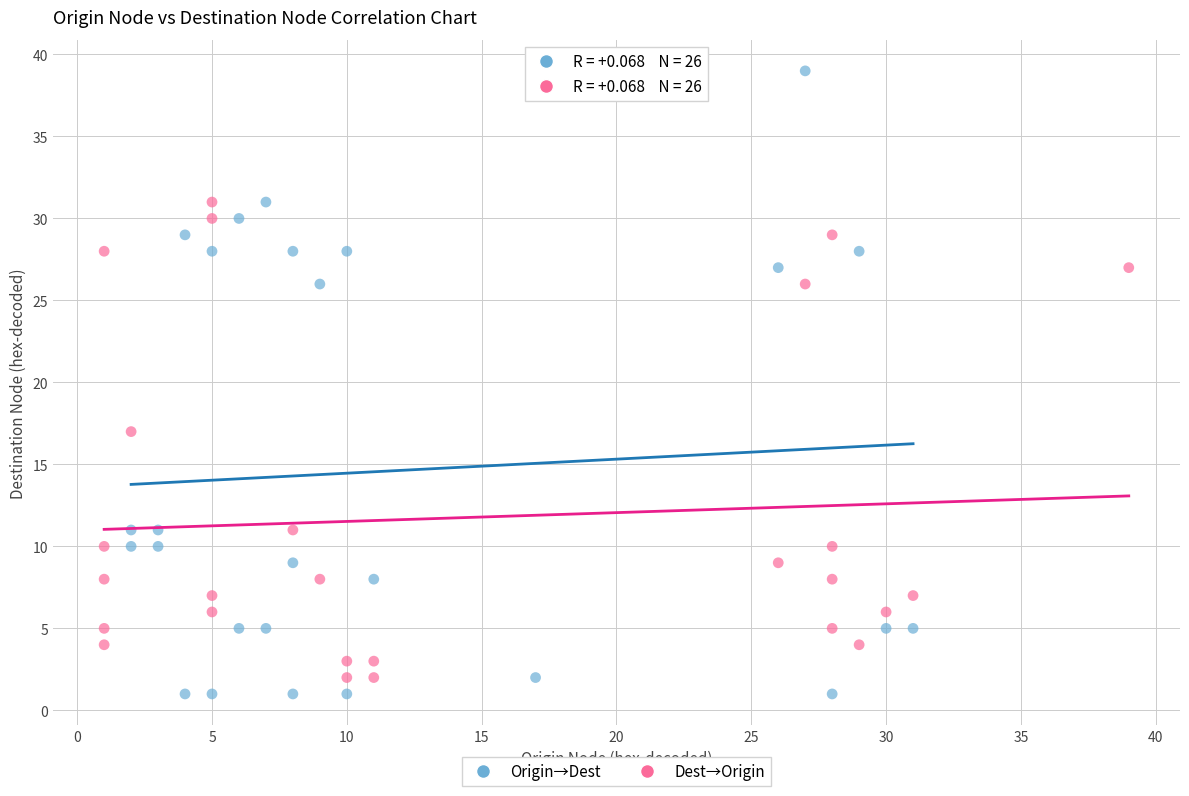

Which series reaches the maximum Y coordinate?

Origin→Dest